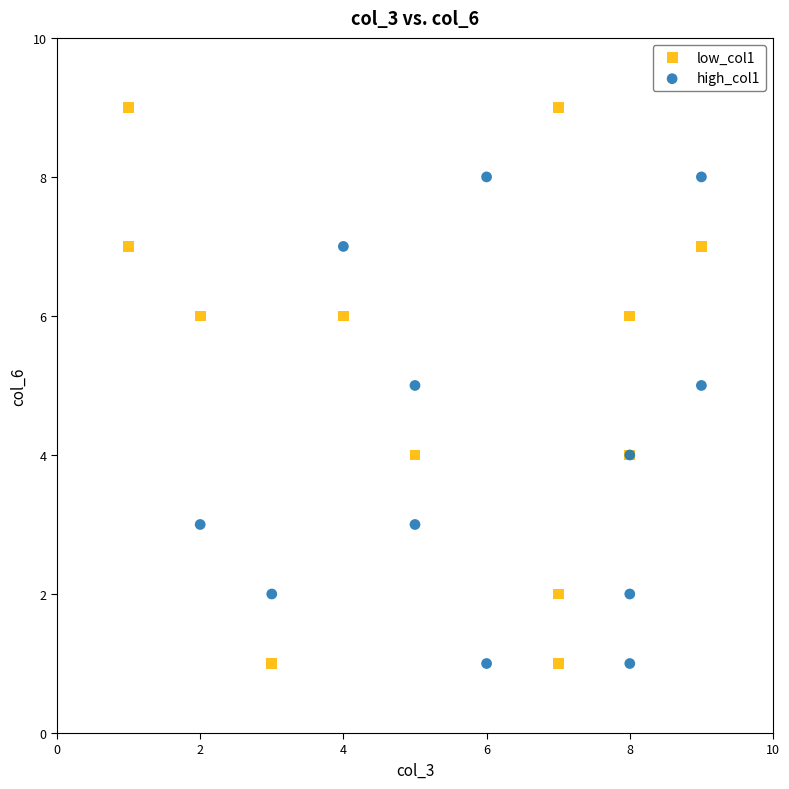

Which series has the largest Y range (max minus min)?

low_col1